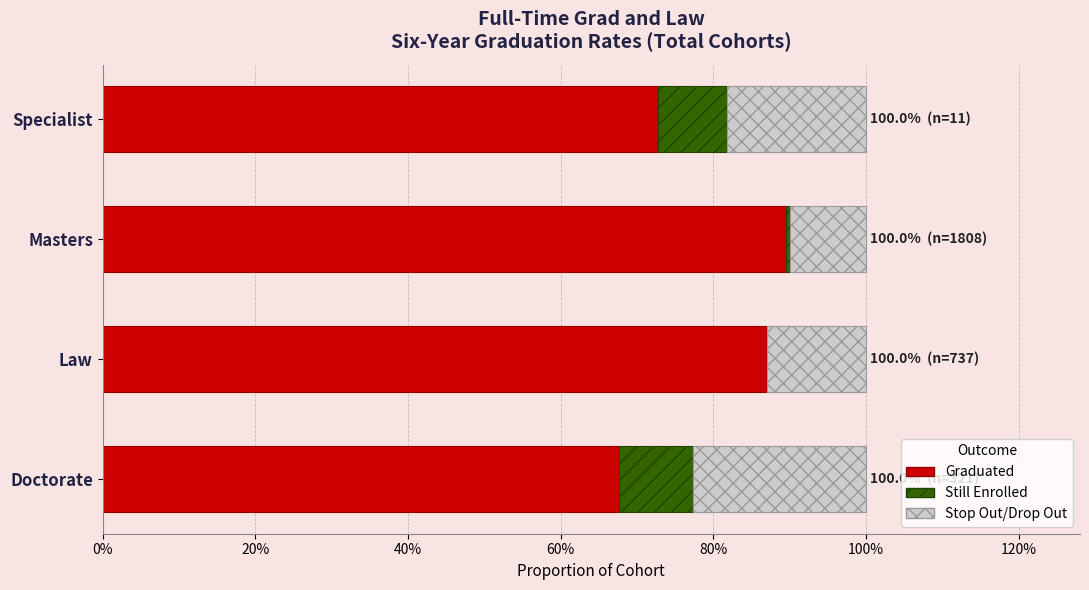

What are all the series names shown in the legend?

Graduated, Still Enrolled, Stop Out/Drop Out